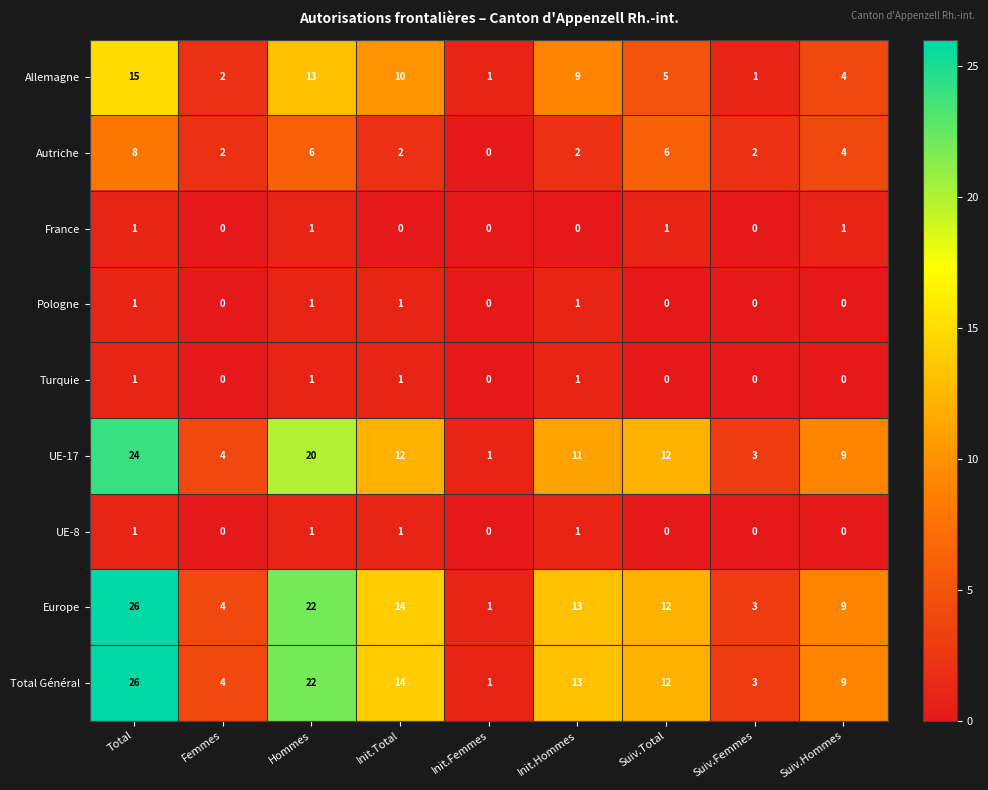

Is it true that France equals -1 at Init.Femmes?

False